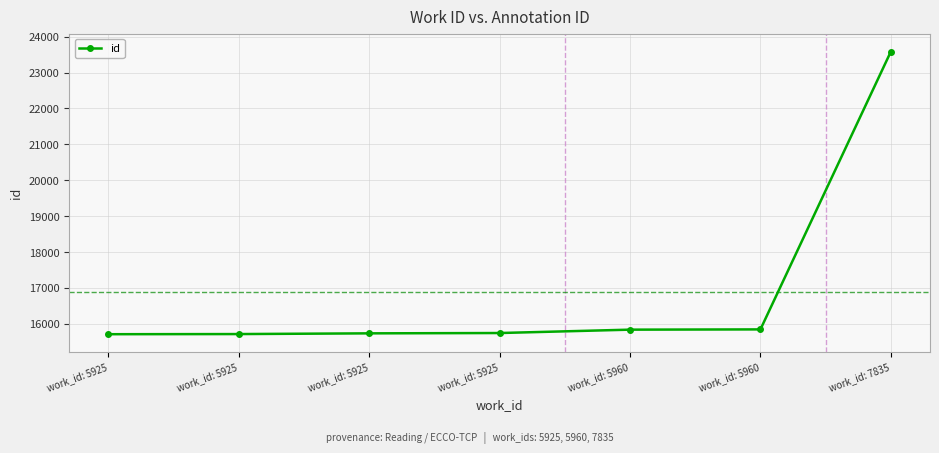

How many lines are shown in the chart?

1